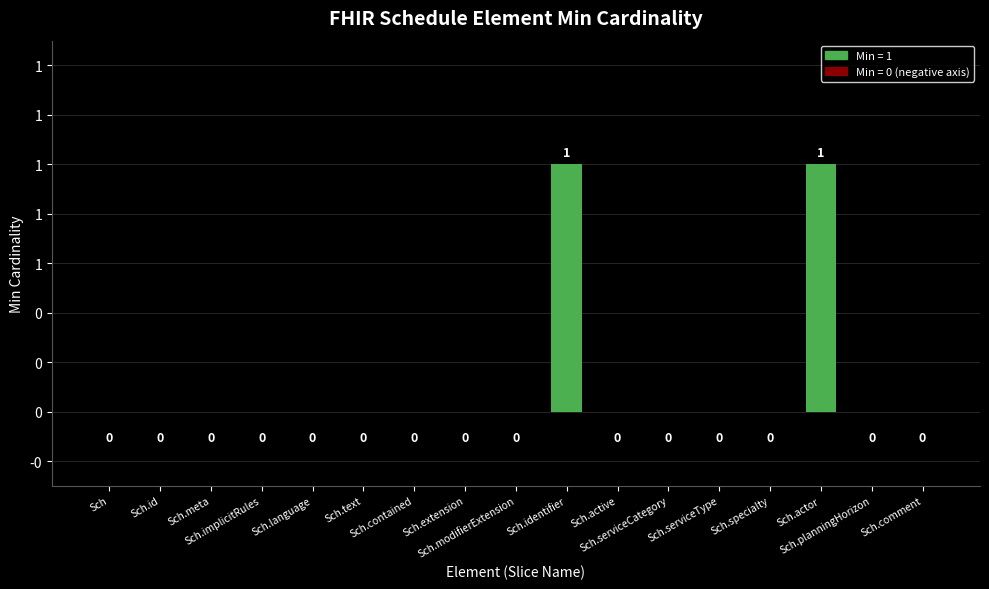

Reading left to right, extract all data points from this chart.

0	0	0	0	0	0	0	0	0	1	0	0	0	0	1	0	0